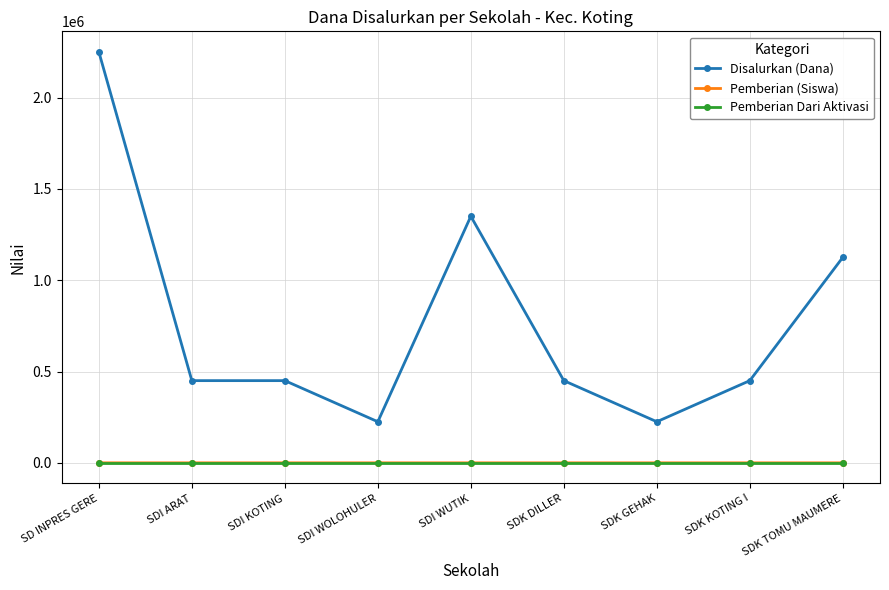

True or false: Disalurkan (Dana) has more than 2 interior local peaks.

False